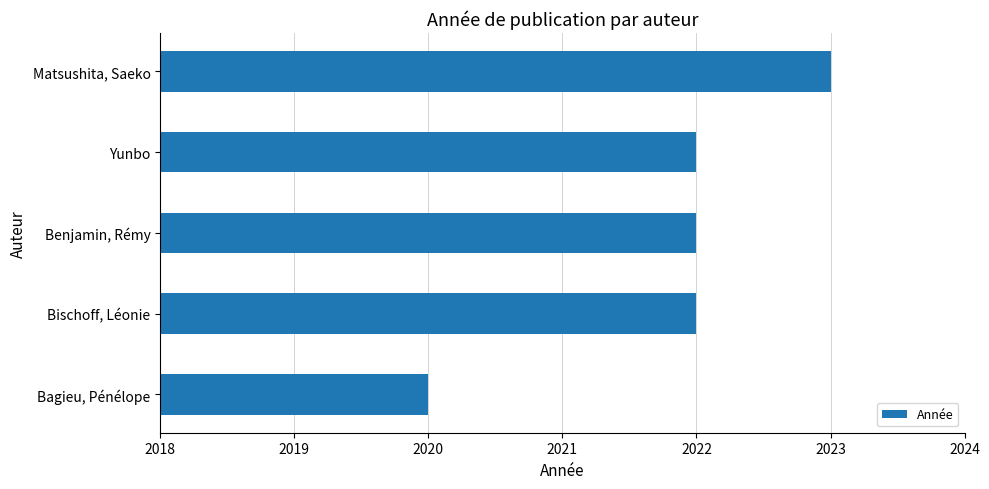

Which has a higher value, Bagieu, Pénélope or Matsushita, Saeko?

Matsushita, Saeko